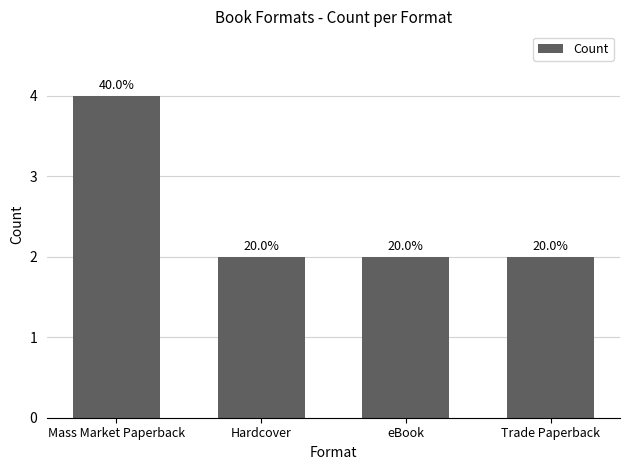

Is it true that the value at Trade Paperback is 2?

True